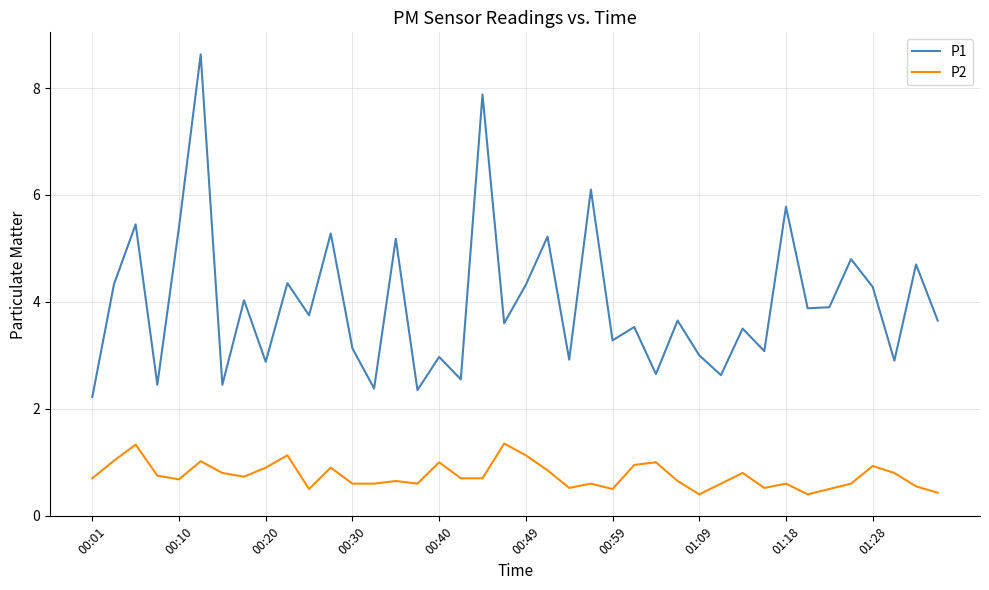

What is the difference between the maximum and minimum values in the P1 series?

6.4